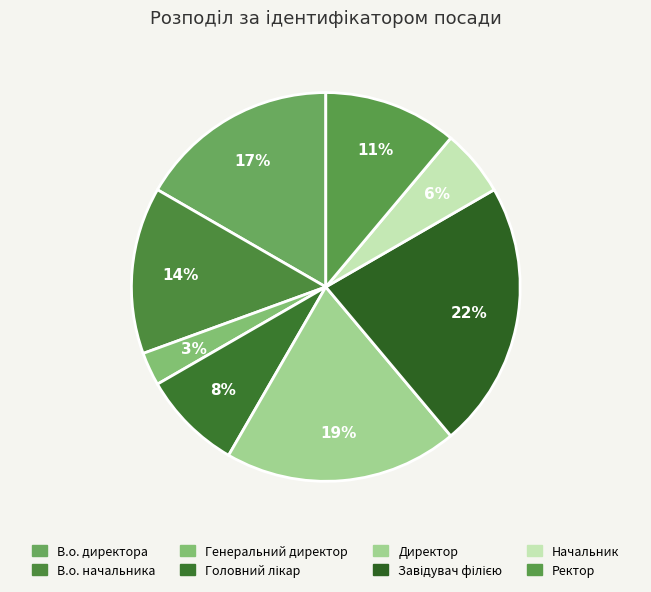

Do В.о. директора and Начальник together represent more than half of the pie?

No